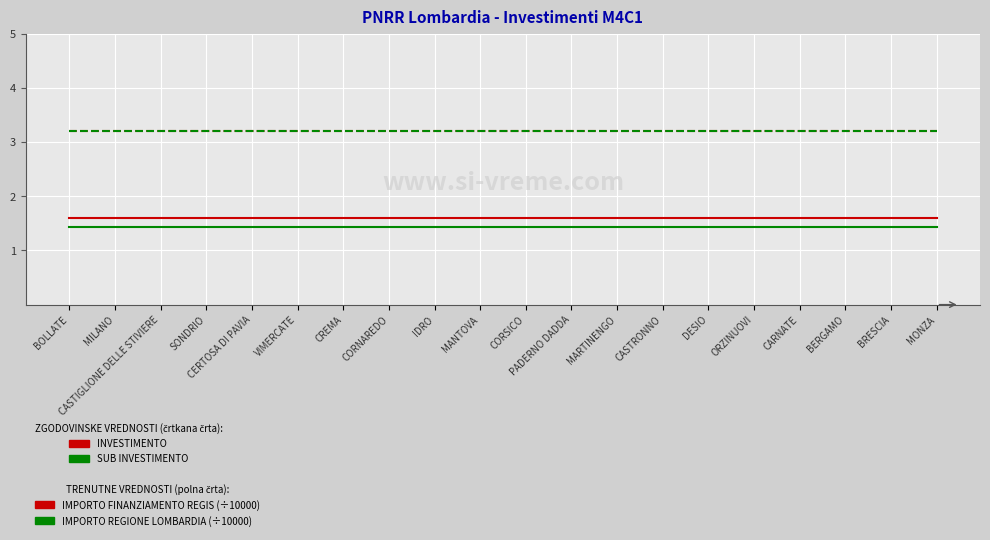

Does the chart have visible grid lines?

Yes